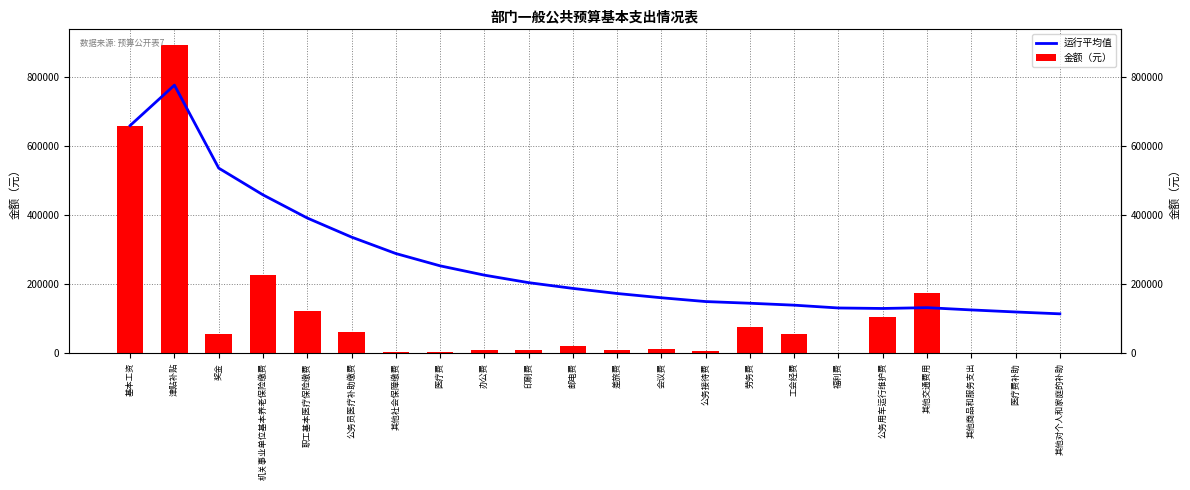

What is the total value across all series at 津贴补贴?

1667700.0